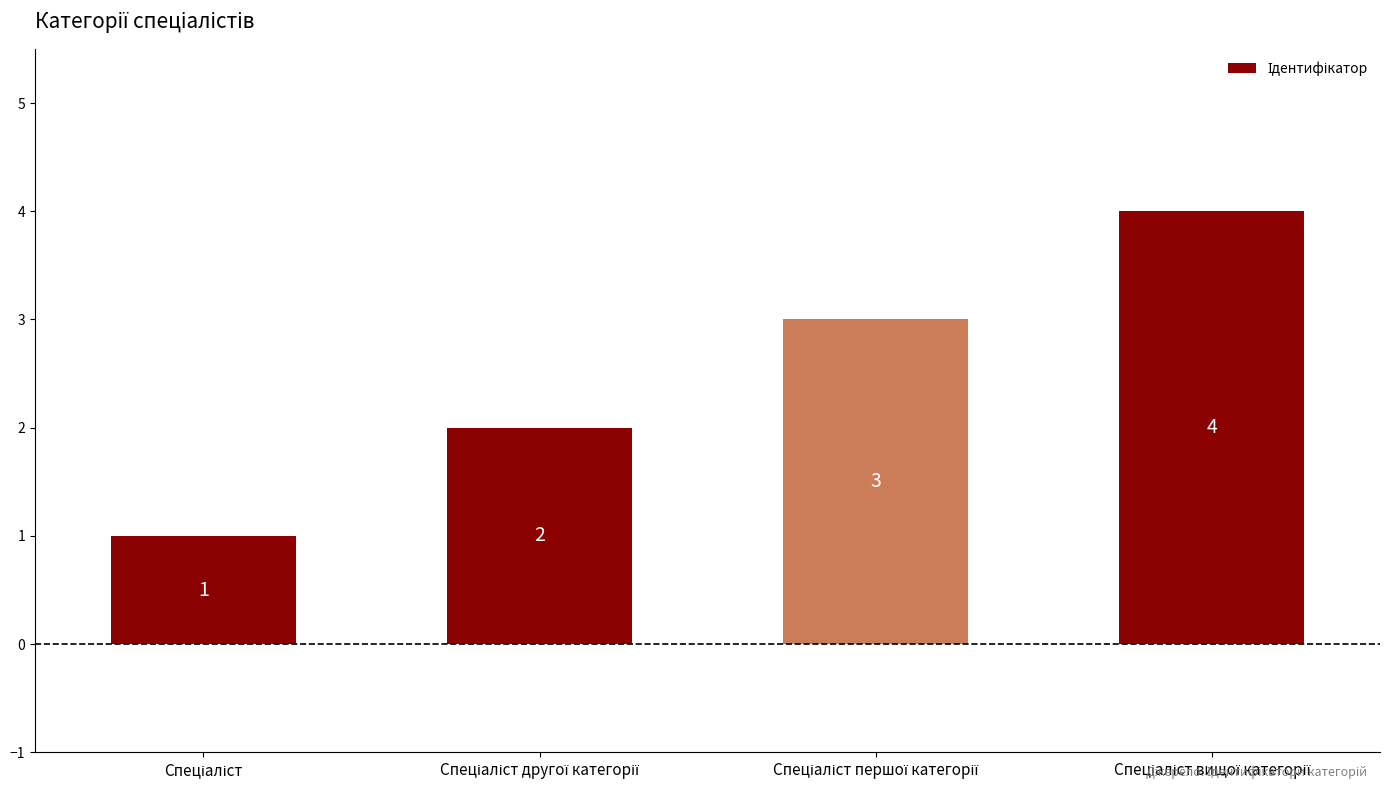

What is the greatest value displayed?

4